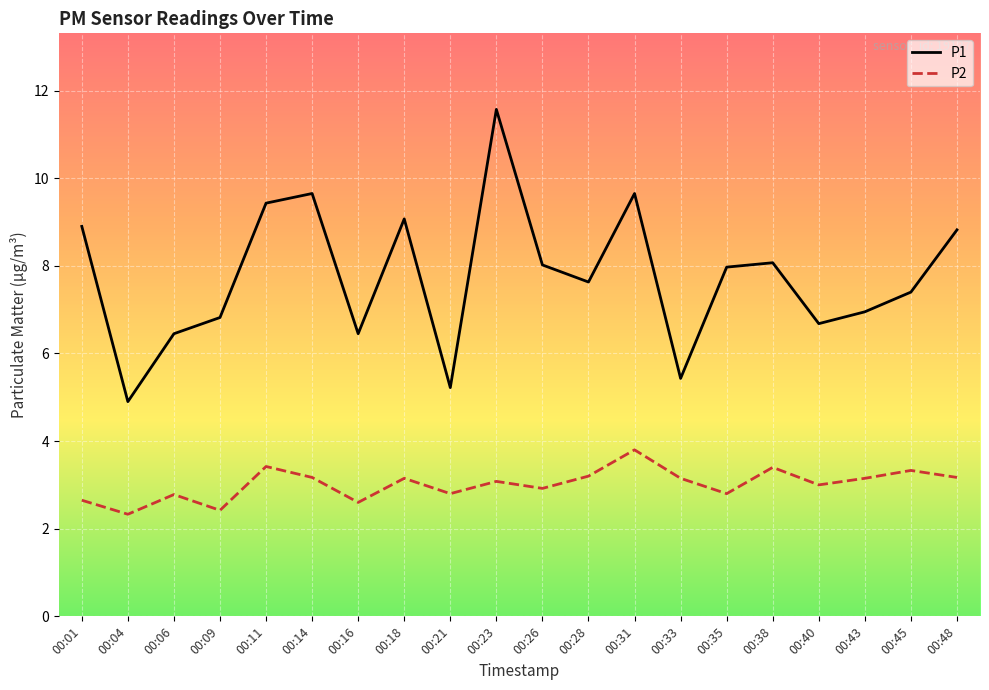

What are all the series names shown in the legend?

P1, P2